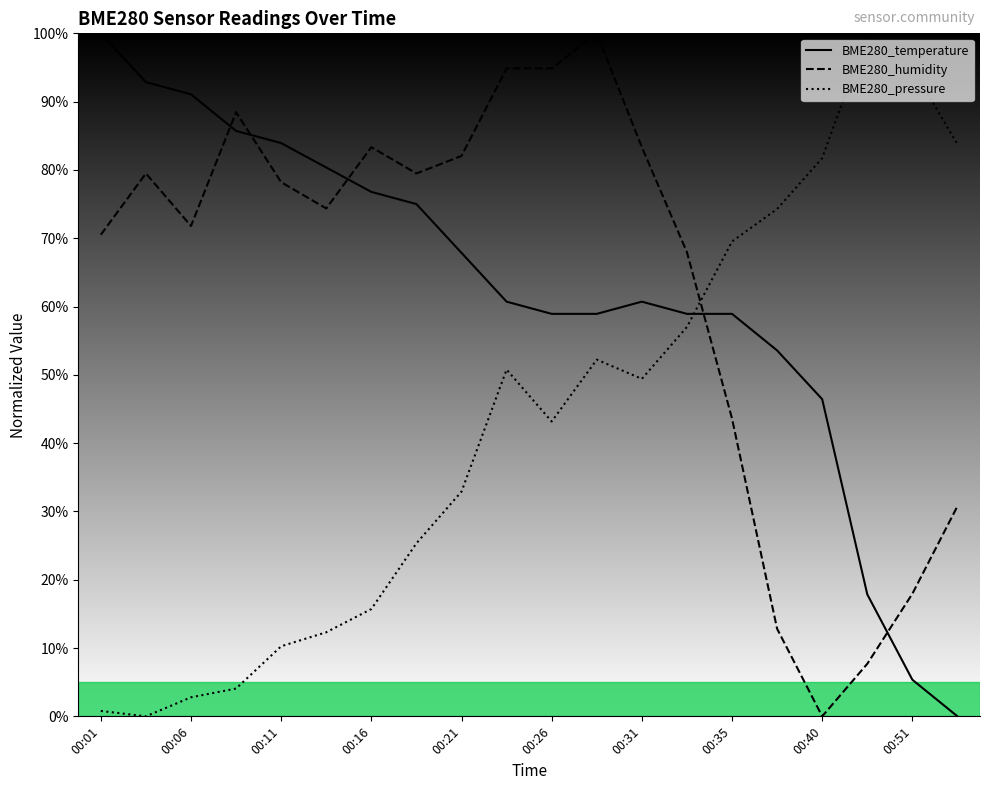

What is the highest value of the BME280_pressure series?

100.0